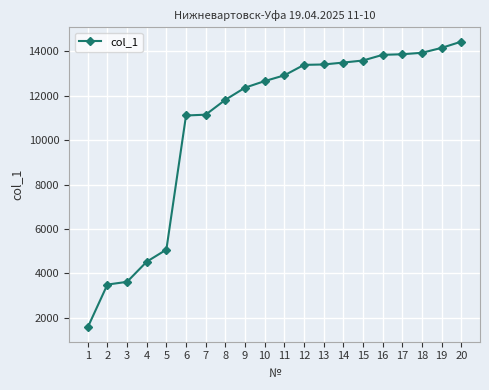

Is this an area chart (filled region under the line)?

No